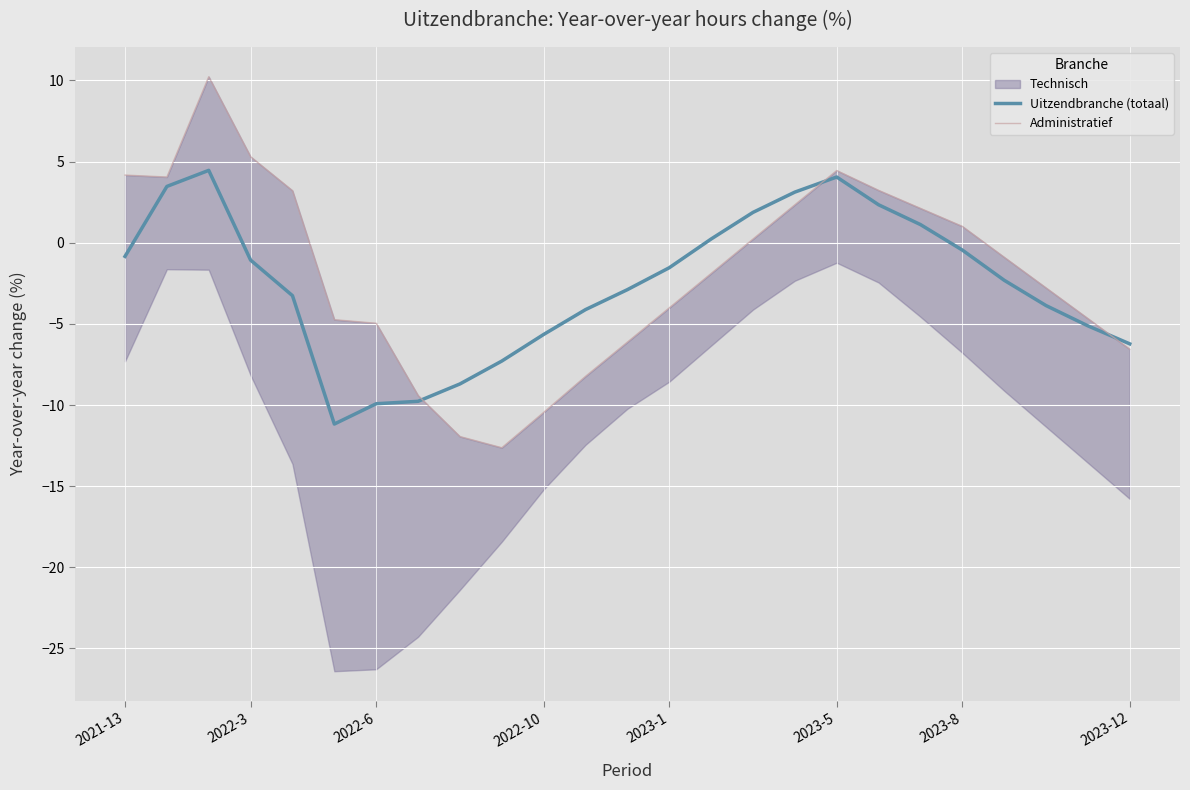

At 2022-6, list the series in order from smallest to largest.

Uitzendbranche (totaal), Administratief